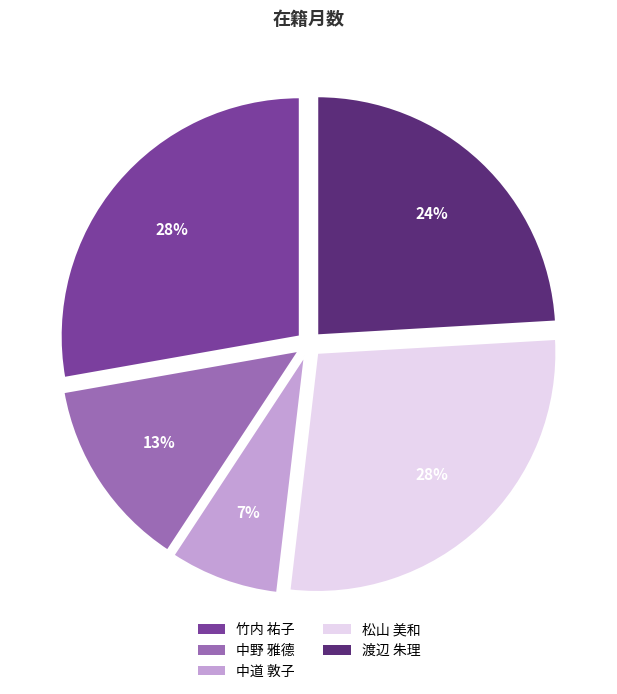

What is the smallest slice in the pie chart?

中道 敦子